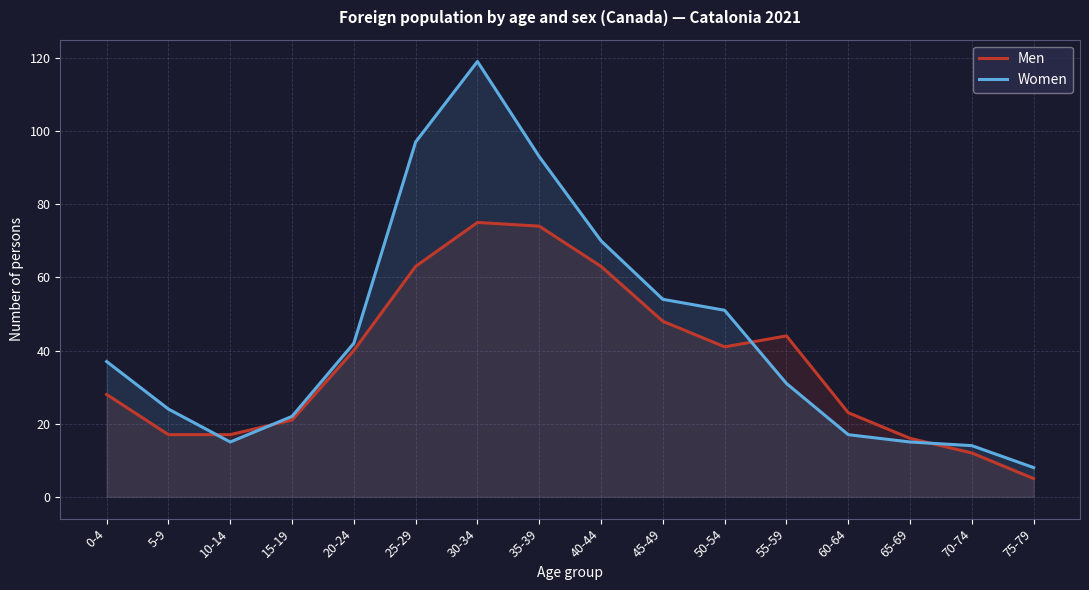

Does the chart have visible grid lines?

Yes